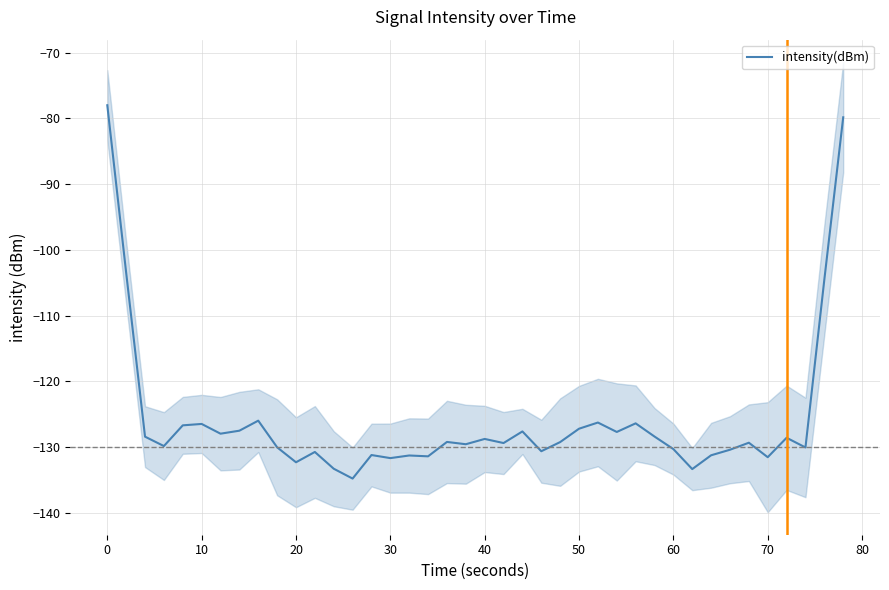

What is the highest value of the intensity(dBm) series?

-78.0